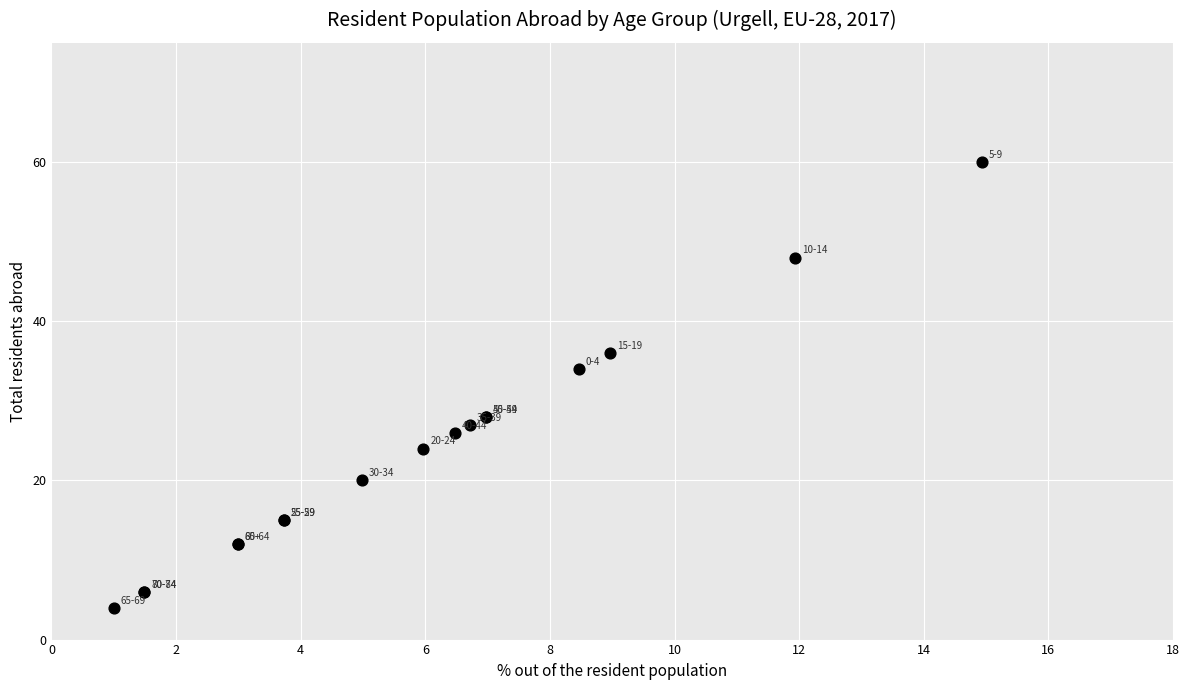

What Y value in the scatter plot is closest to 32?

34